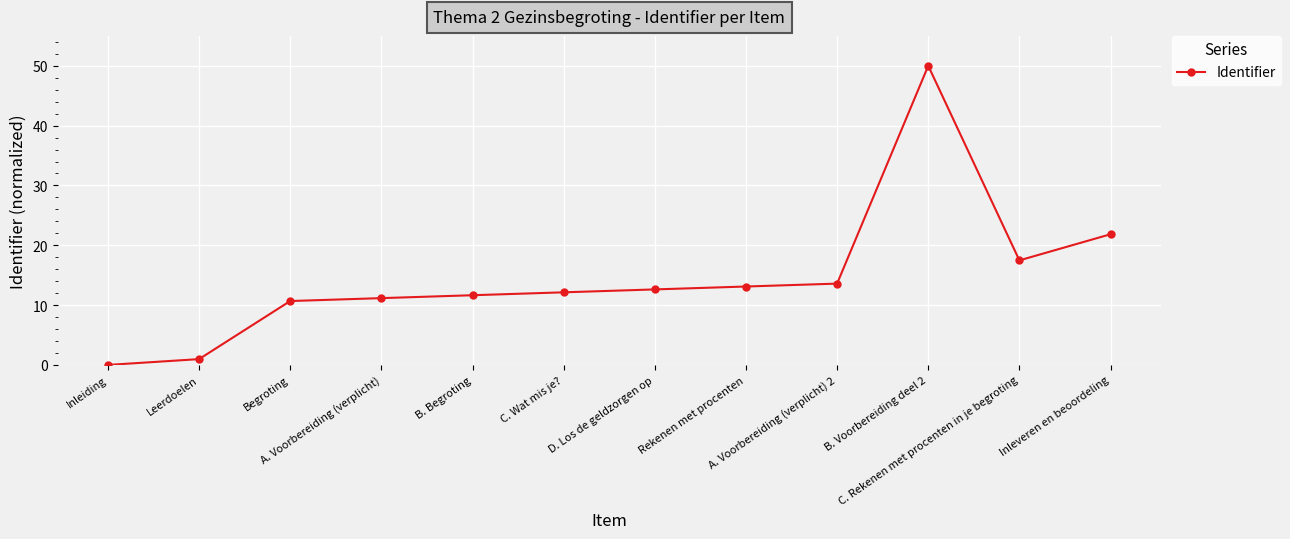

Between A. Voorbereiding (verplicht) and D. Los de geldzorgen op, which is larger?

D. Los de geldzorgen op